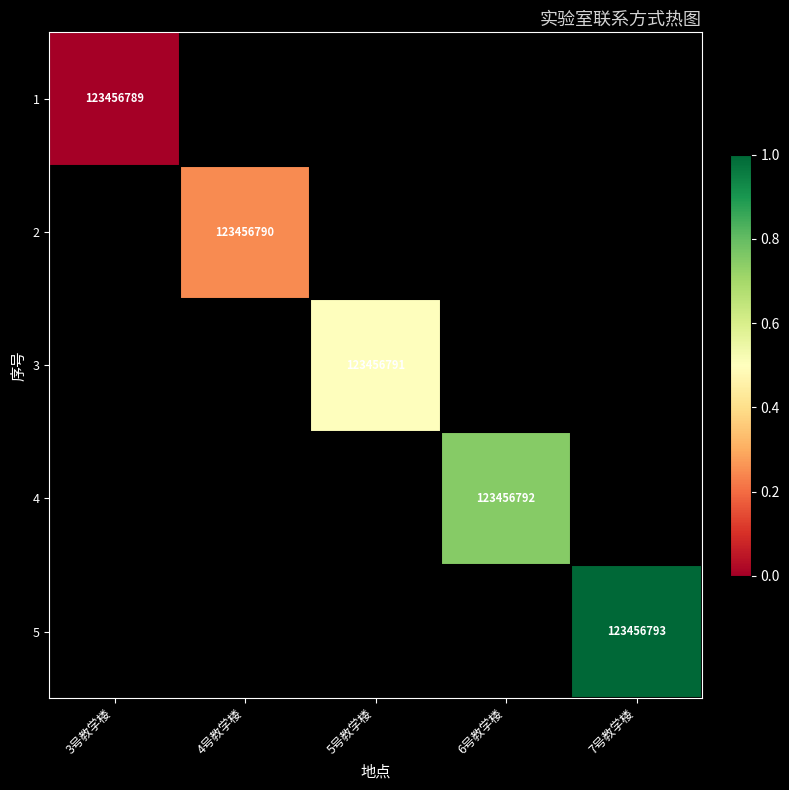

True or false: 5 has a value of 123456793 at 7号教学楼.

True